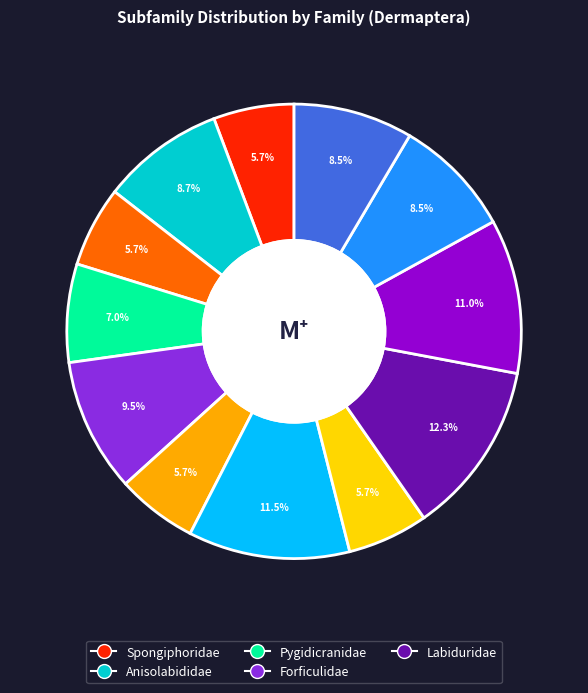

Is there a majority slice in this chart?

No